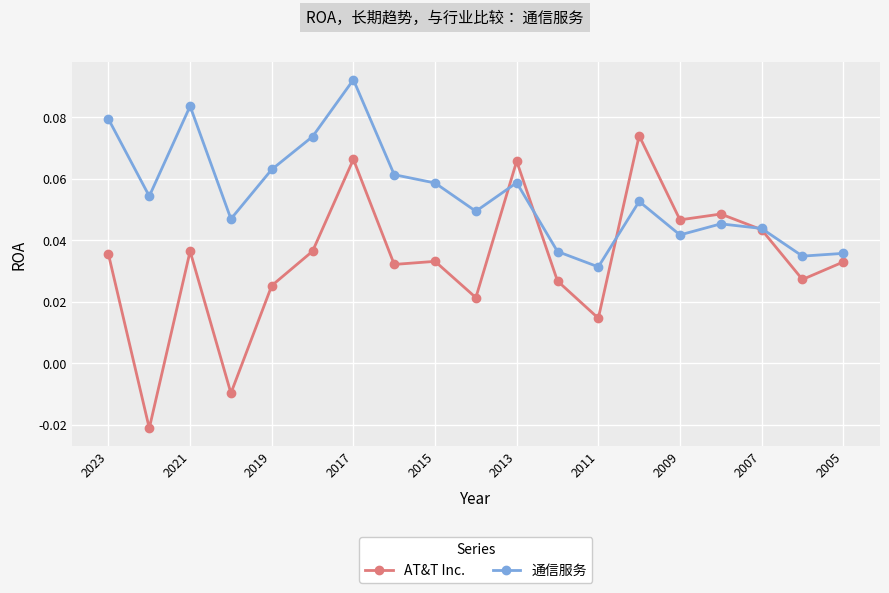

How many 通信服务 values are between 0 and 1?

19